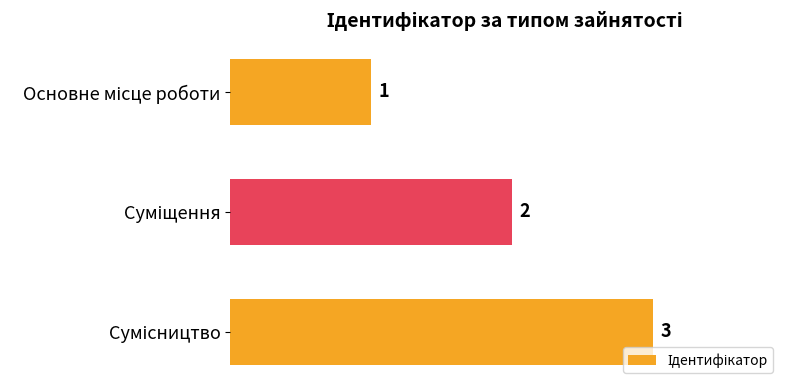

Count the values in the range 1 to 3.

3